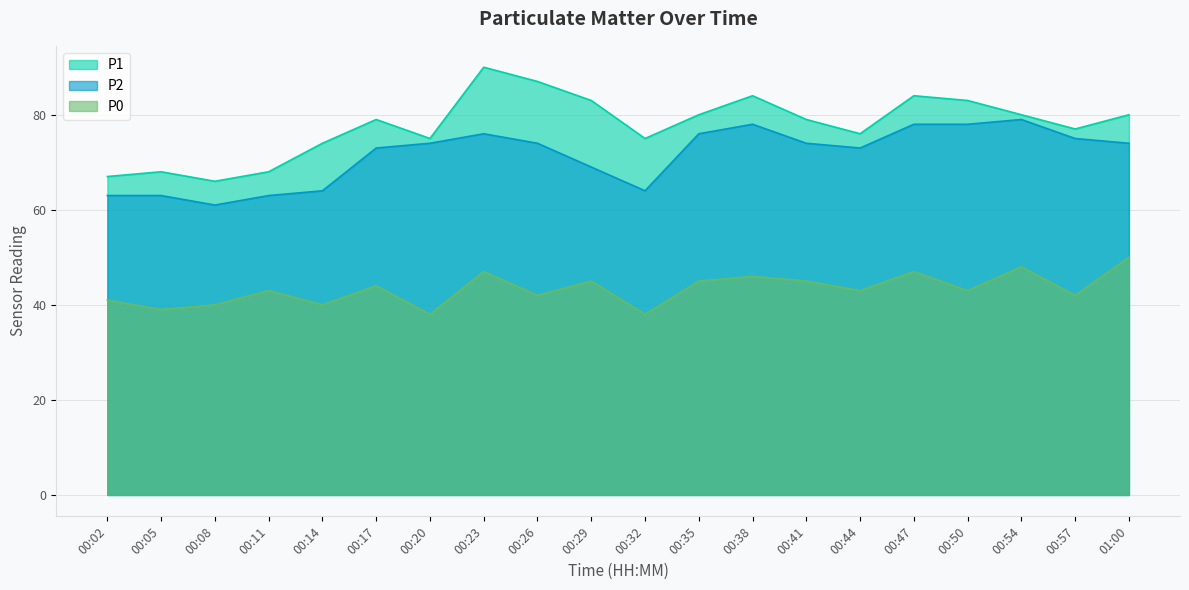

Where is the first local maximum for P2?

00:23